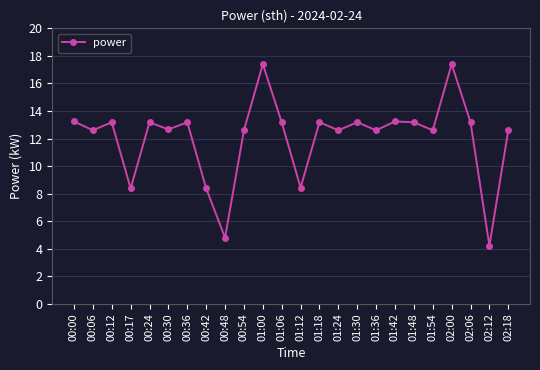

At which category does the data reach its first local valley?

00:06